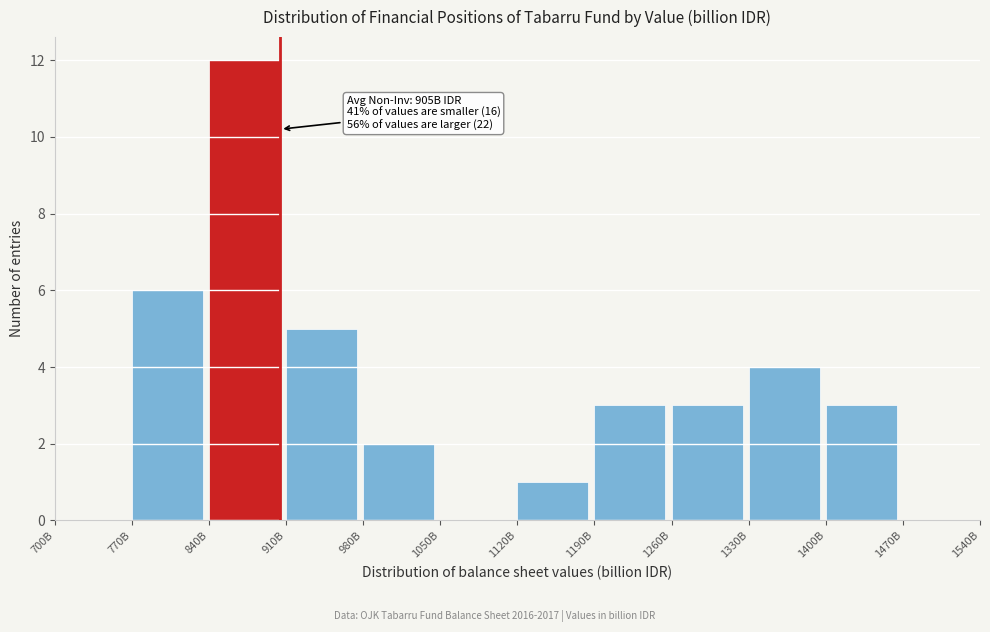

Reading left to right, list all the values displayed in this chart.

700B=0	770B=6	840B=12	910B=5	980B=2	1050B=0	1120B=1	1190B=3	1260B=3	1330B=4	1400B=3	1470B=0